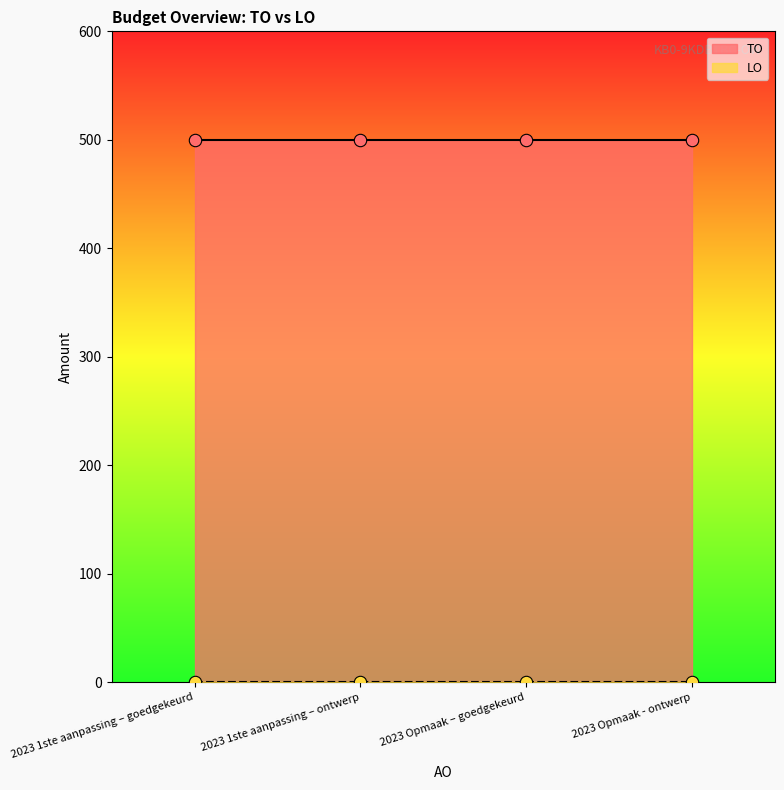

What is the total value across all series at 2023 Opmaak – goedgekeurd?

500